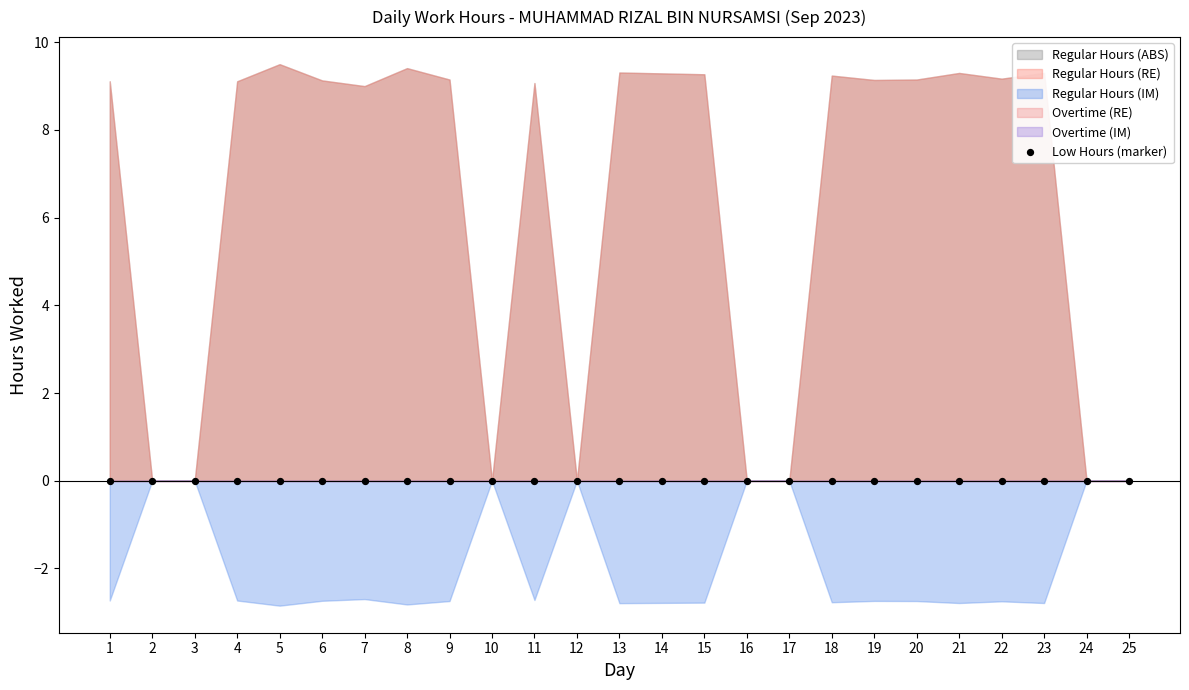

Which series has the largest Y range (max minus min)?

Regular Hours